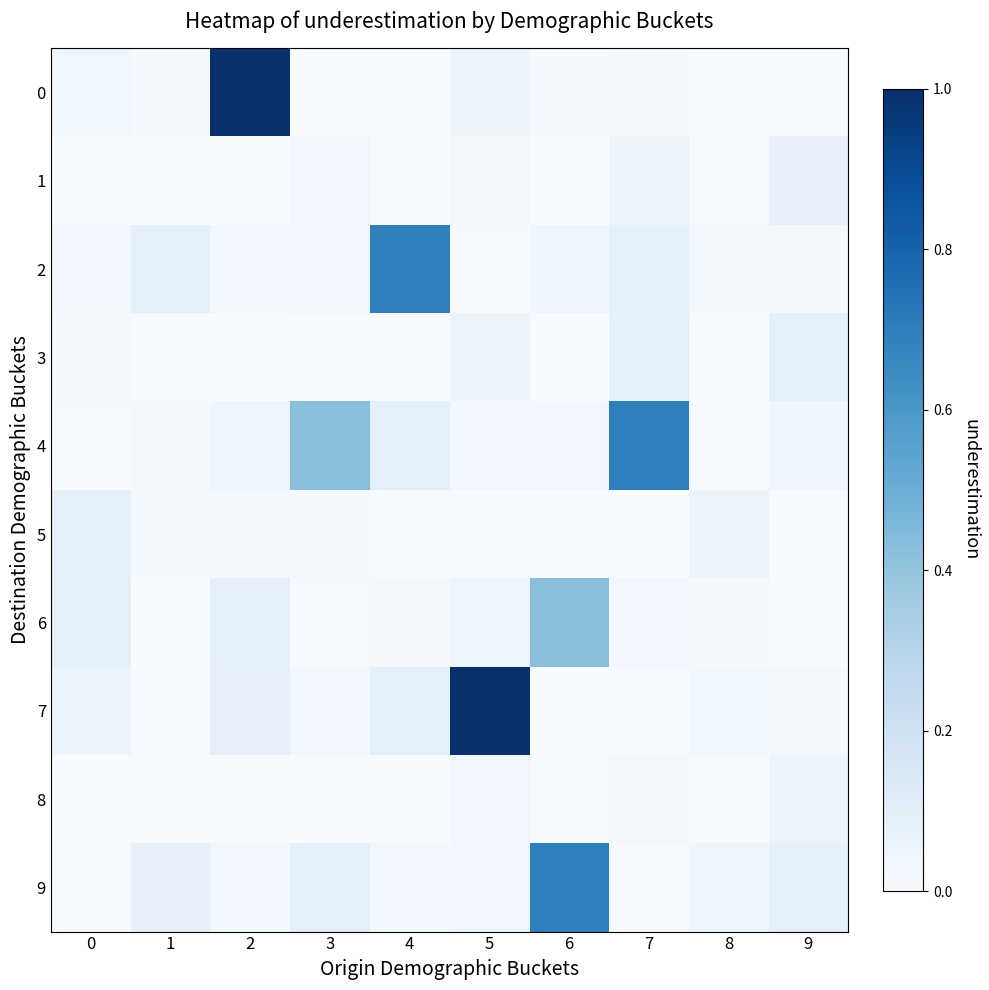

What is the total value across all series at 5?

1.2